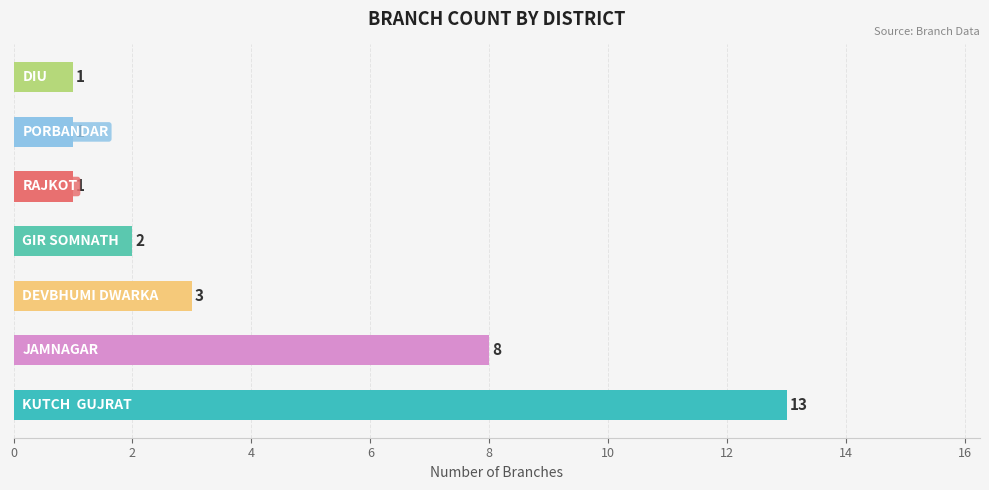

What is the greatest value displayed?

13